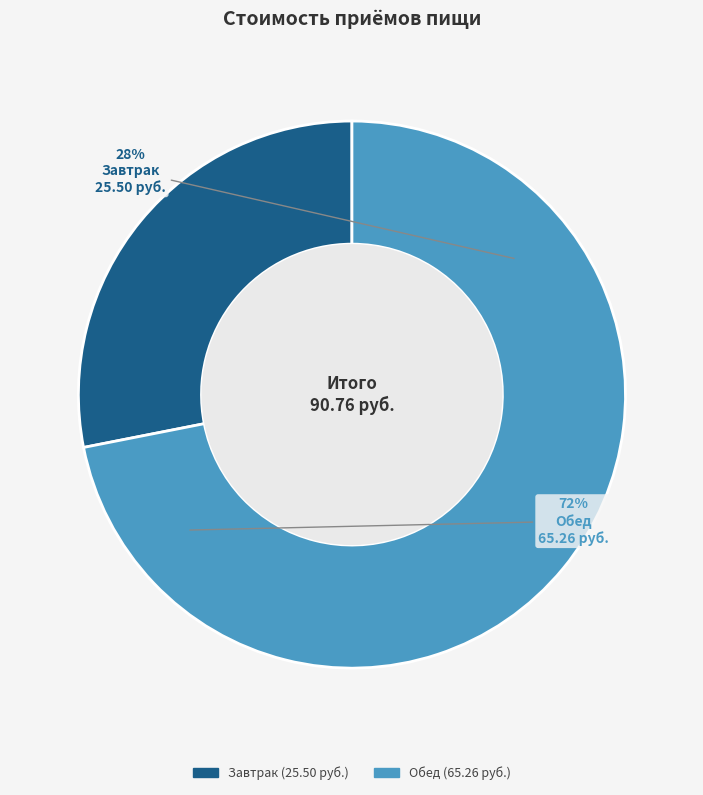

The Завтрак slice represents 28% of the pie. True or false?

True